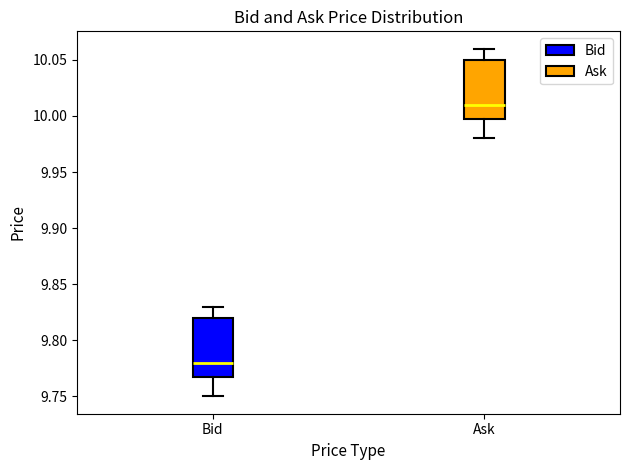

Reading left to right, read every box against the y-axis: the position of its median line, the range the box covers, and the ends of its whiskers. The values are not printed on the chart, so give them approximately, as read against the axis.

Bid: median 9.78, box 9.77 to 9.82, whiskers 9.75 to 9.83
Ask: median 10.01, box 10.00 to 10.05, whiskers 9.98 to 10.06